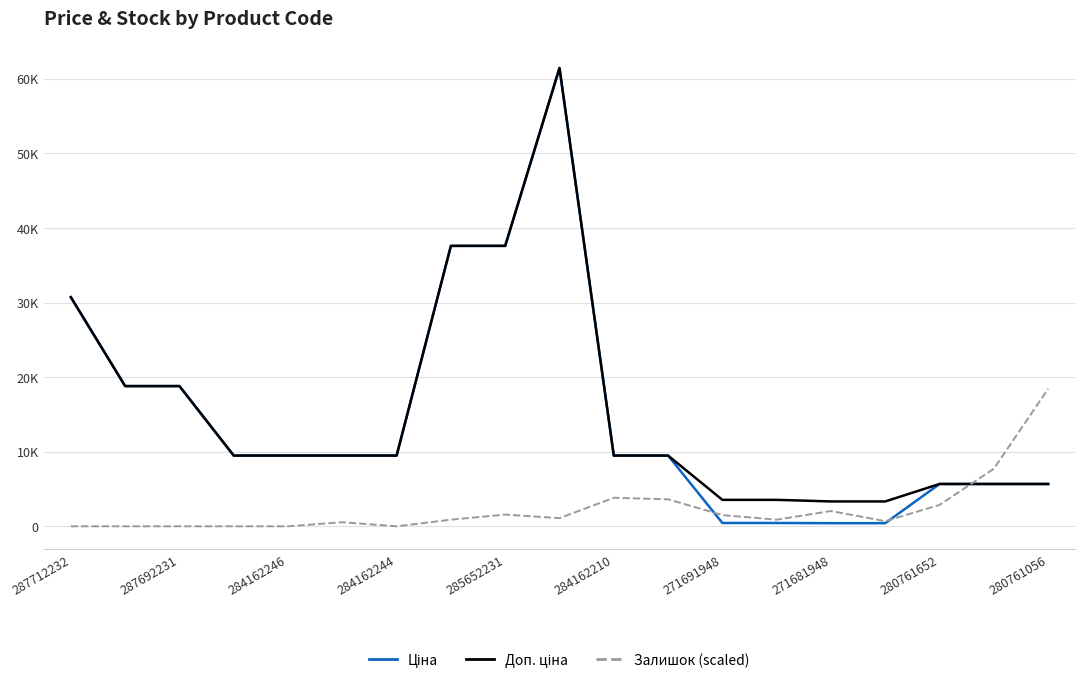

Does the chart have visible grid lines?

Yes